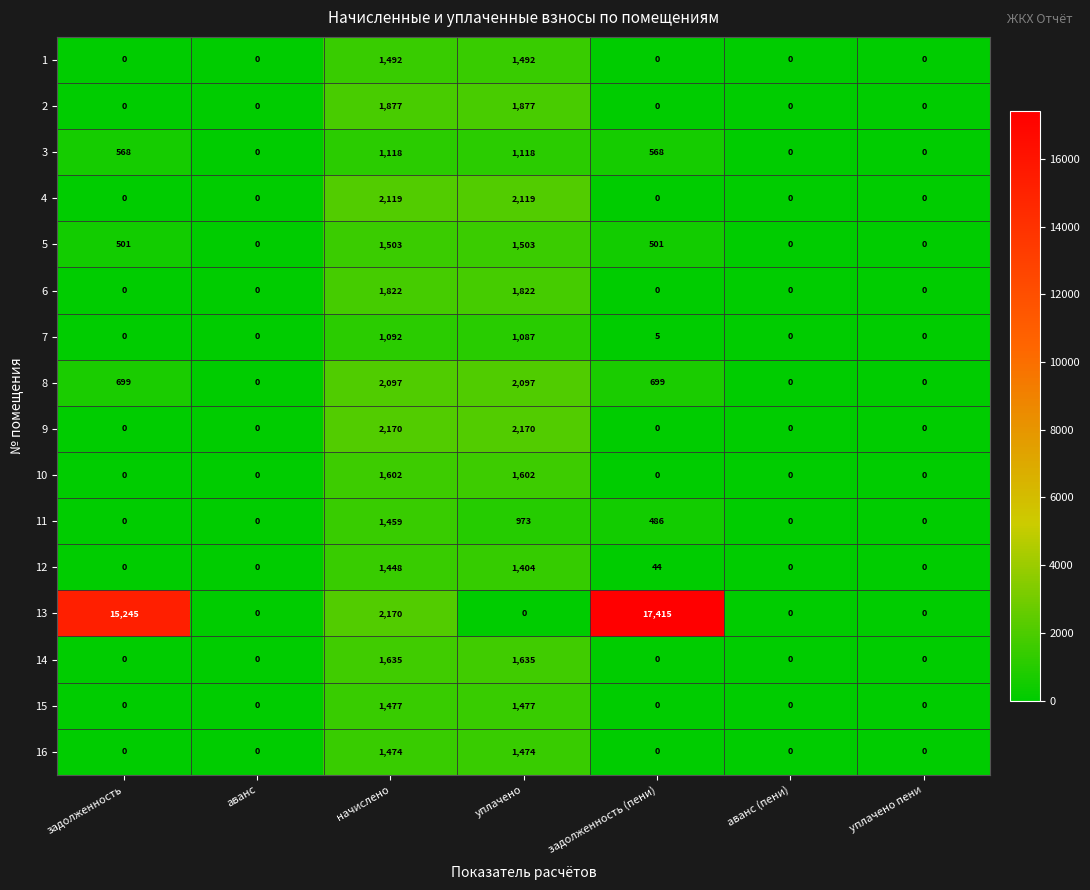

The 6 series shows 0 at уплачено пени. True or false?

True